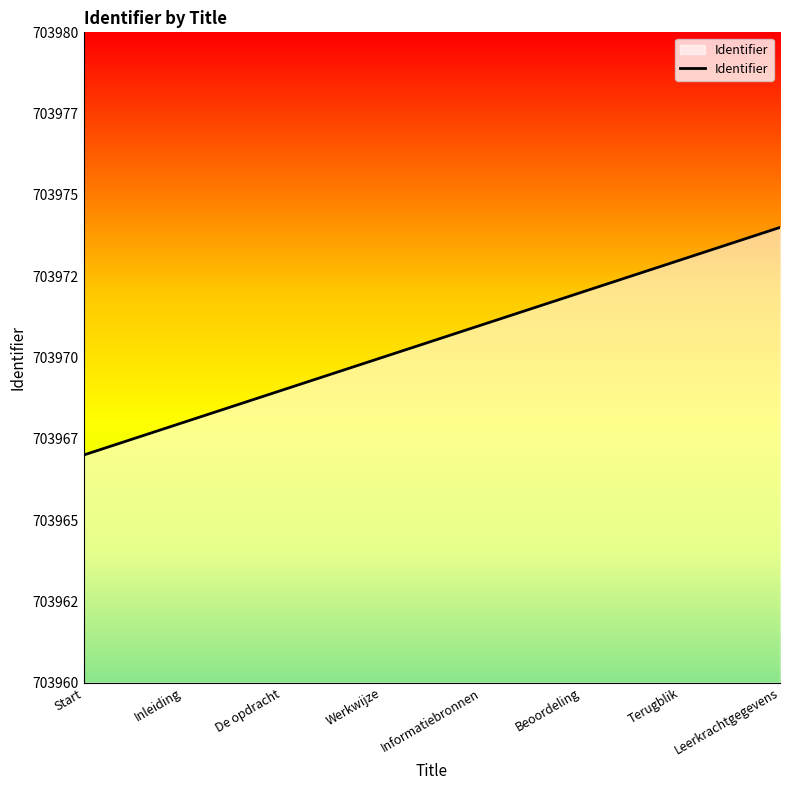

Rank the categories by value from lowest to highest.

Start, Inleiding, De opdracht, Werkwijze, Informatiebronnen, Beoordeling, Terugblik, Leerkrachtgegevens